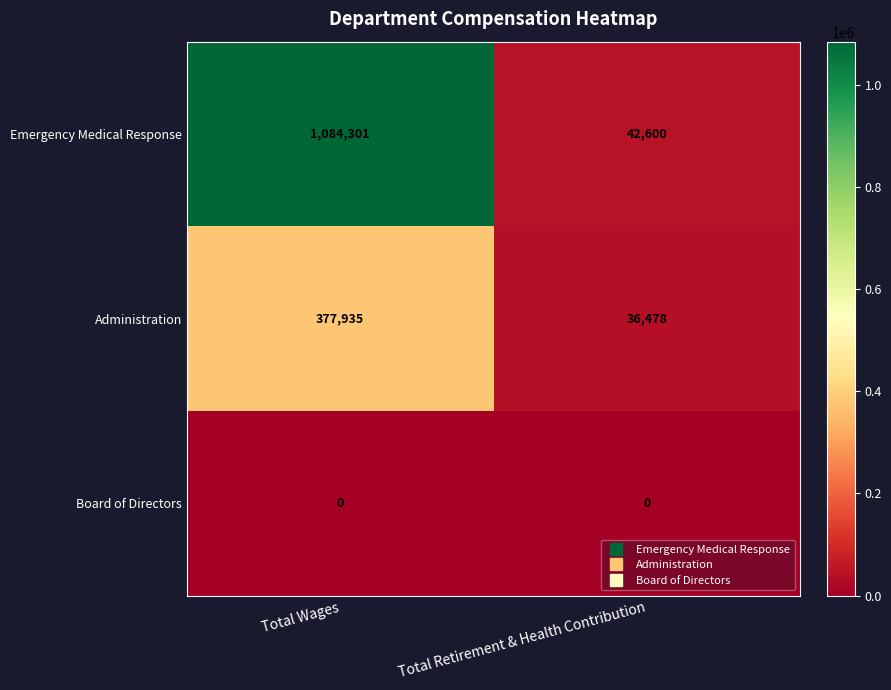

What is the difference between the Emergency Medical Response values at Total Wages and Total Retirement & Health Contribution?

1041701